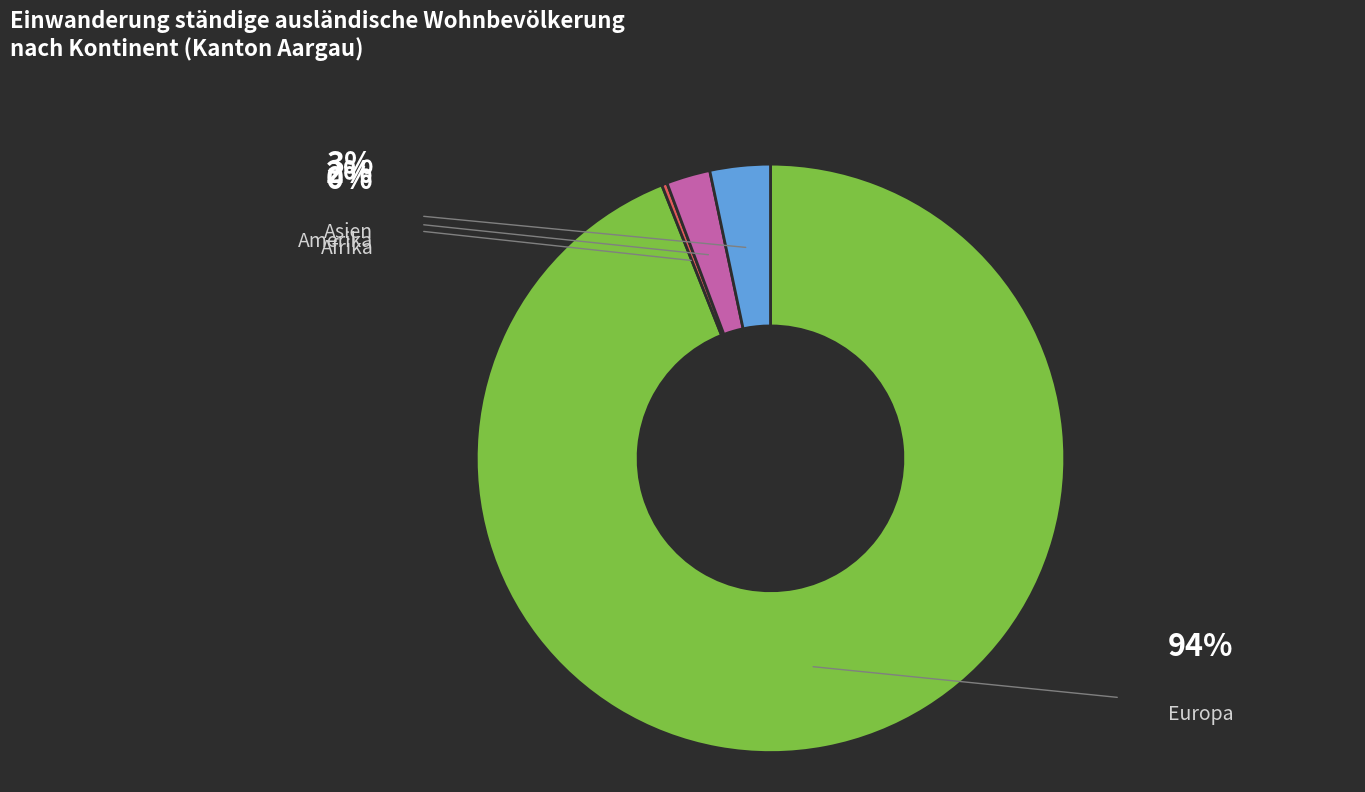

Which slice is the largest?

Europa